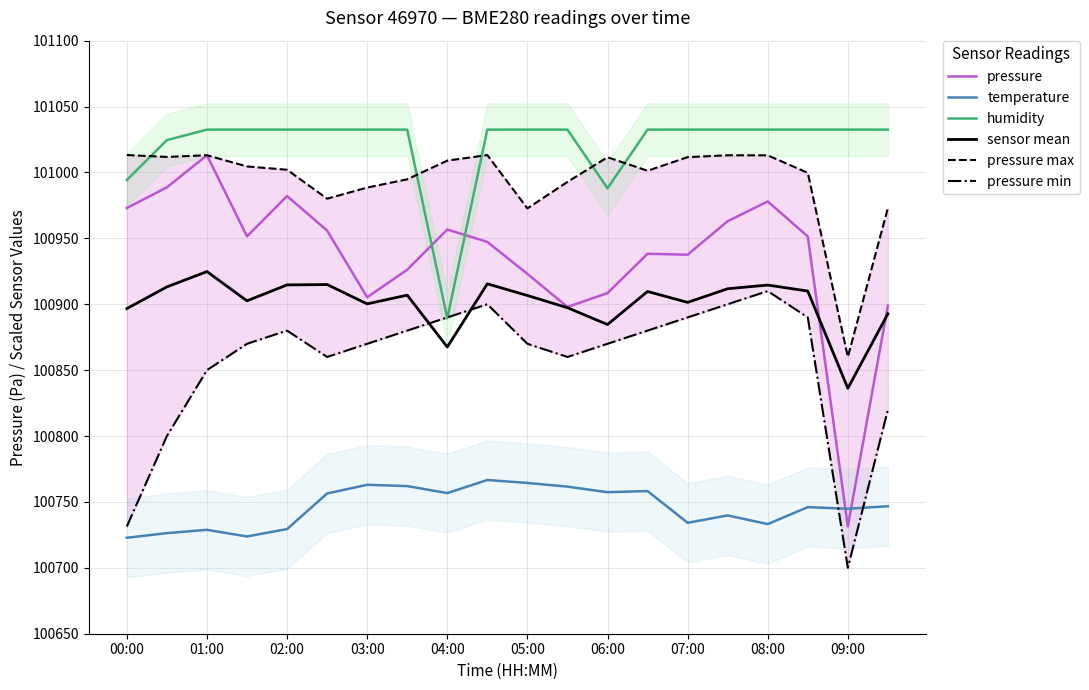

How many lines are shown in the chart?

6